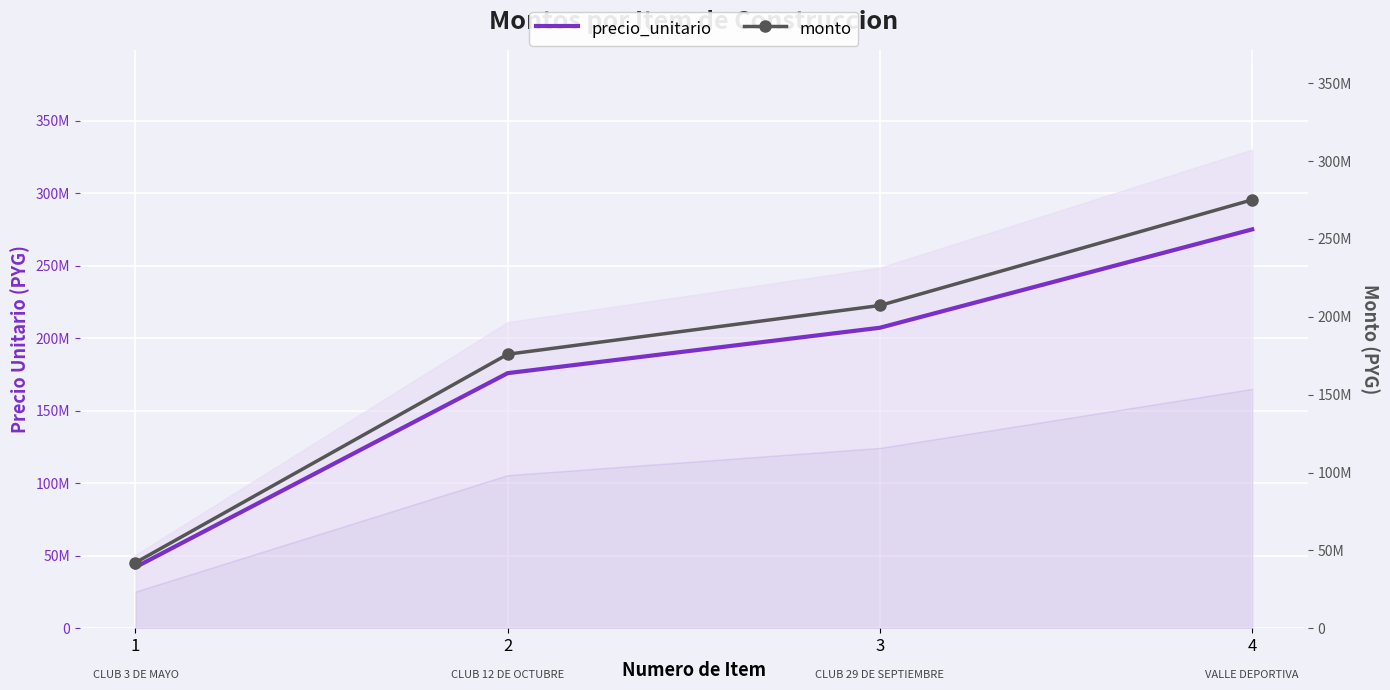

Reading left to right, transcribe all the data shown in this chart.

precio_unitario: 1=42160000	2=175952500	3=207254000	4=275085000
monto: 1=42160000	2=175952500	3=207254000	4=275085000